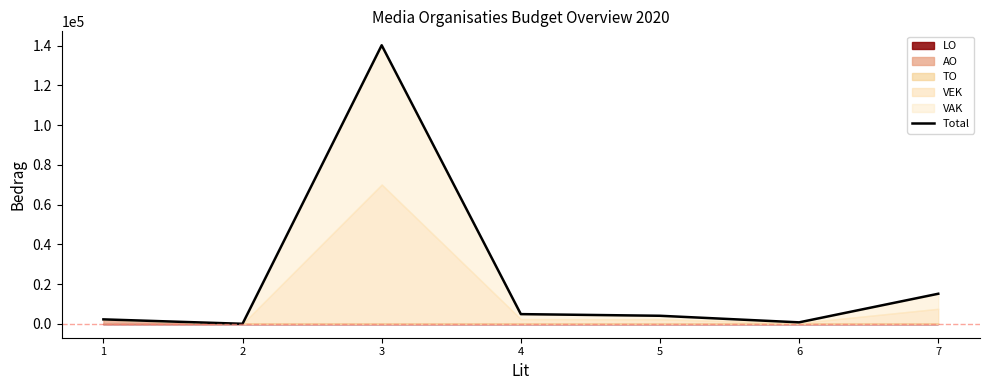

Does the chart have visible grid lines?

No